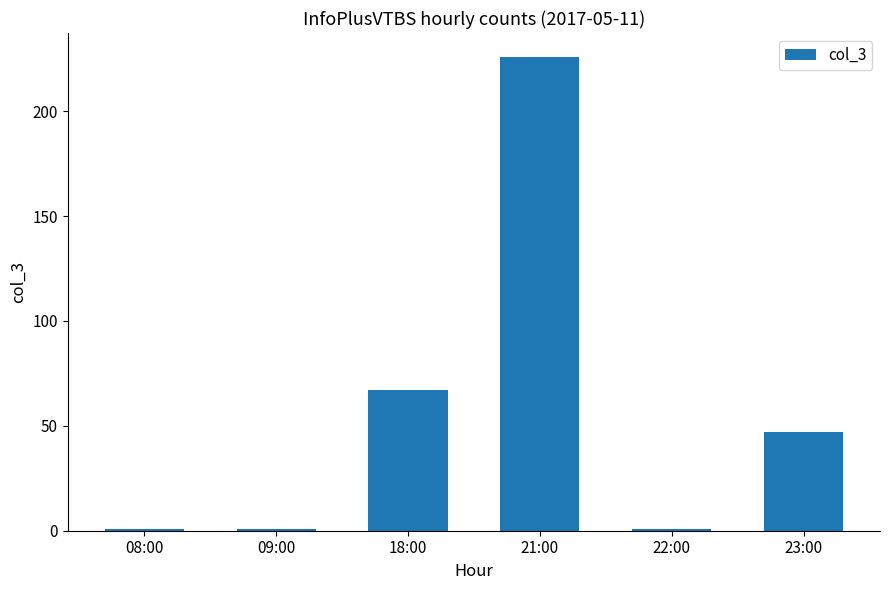

How many distinct data groups are displayed?

1